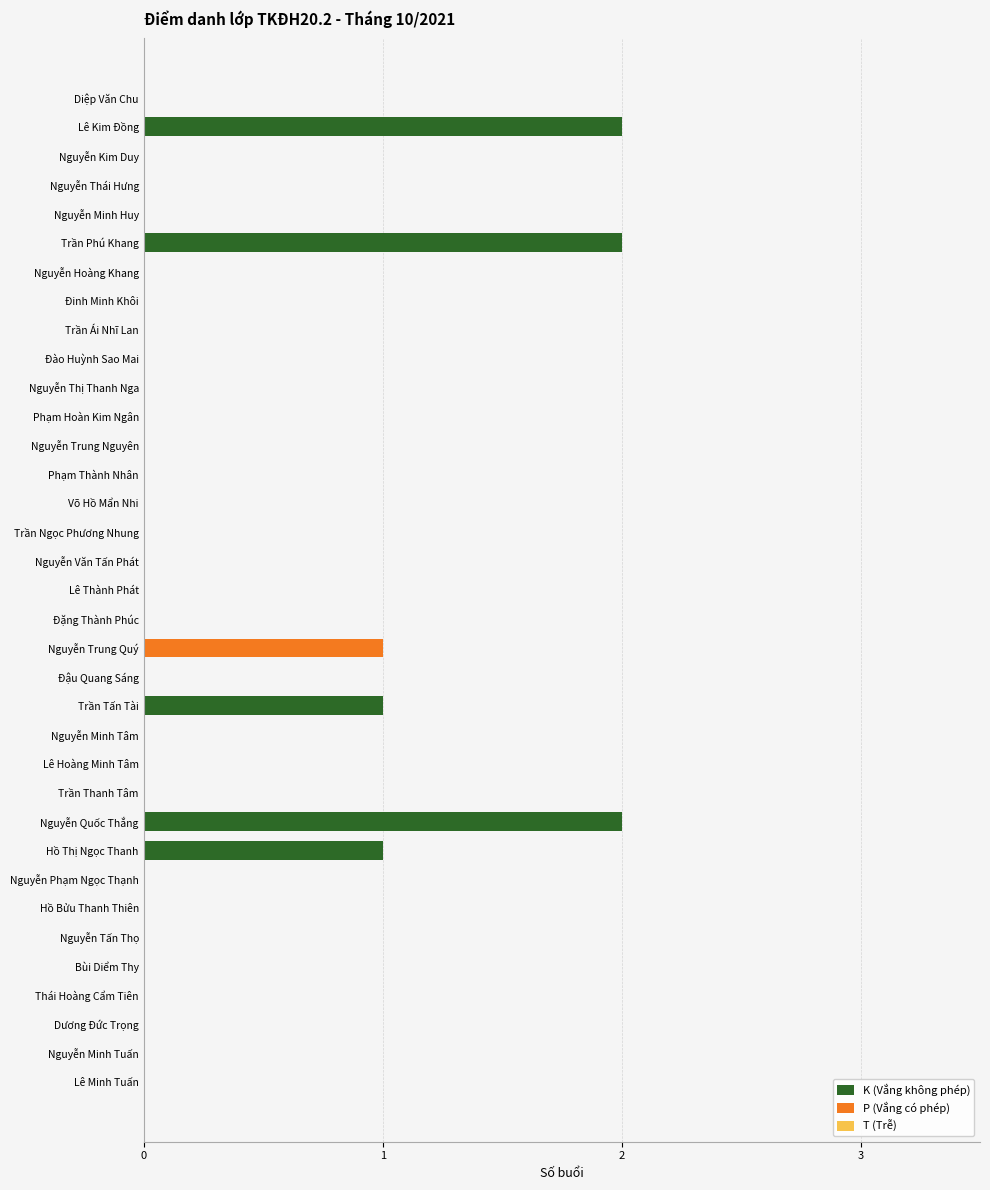

The K (Vắng không phép) series shows -1 at Nguyễn Trung Quý. True or false?

False